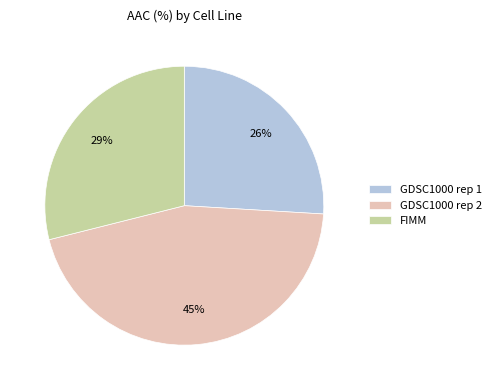

Approximately how many times larger is the value at GDSC1000 rep 2 compared to FIMM?

1.6